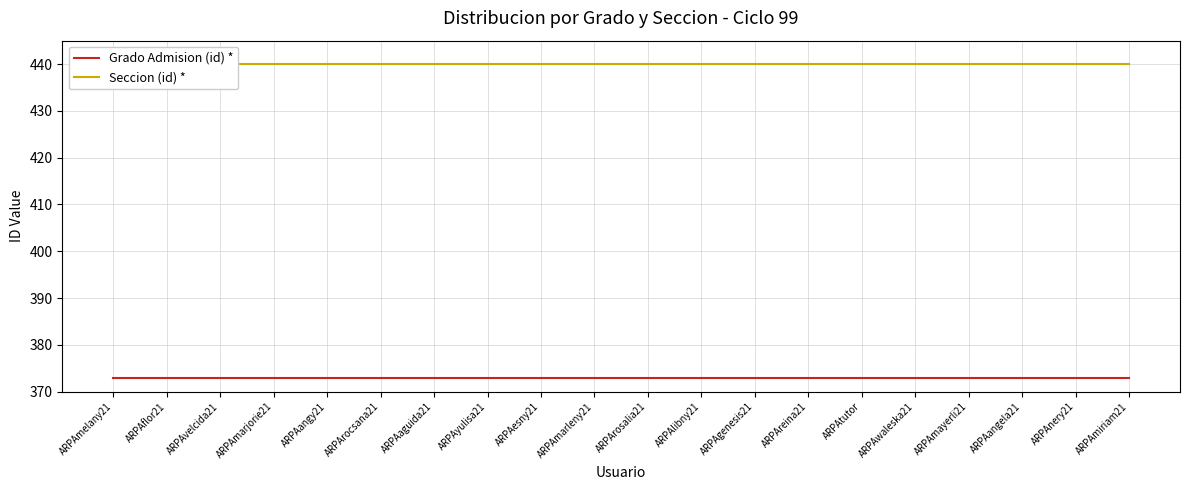

At which label is Seccion (id) * closest to 440?

ARPAmelany21